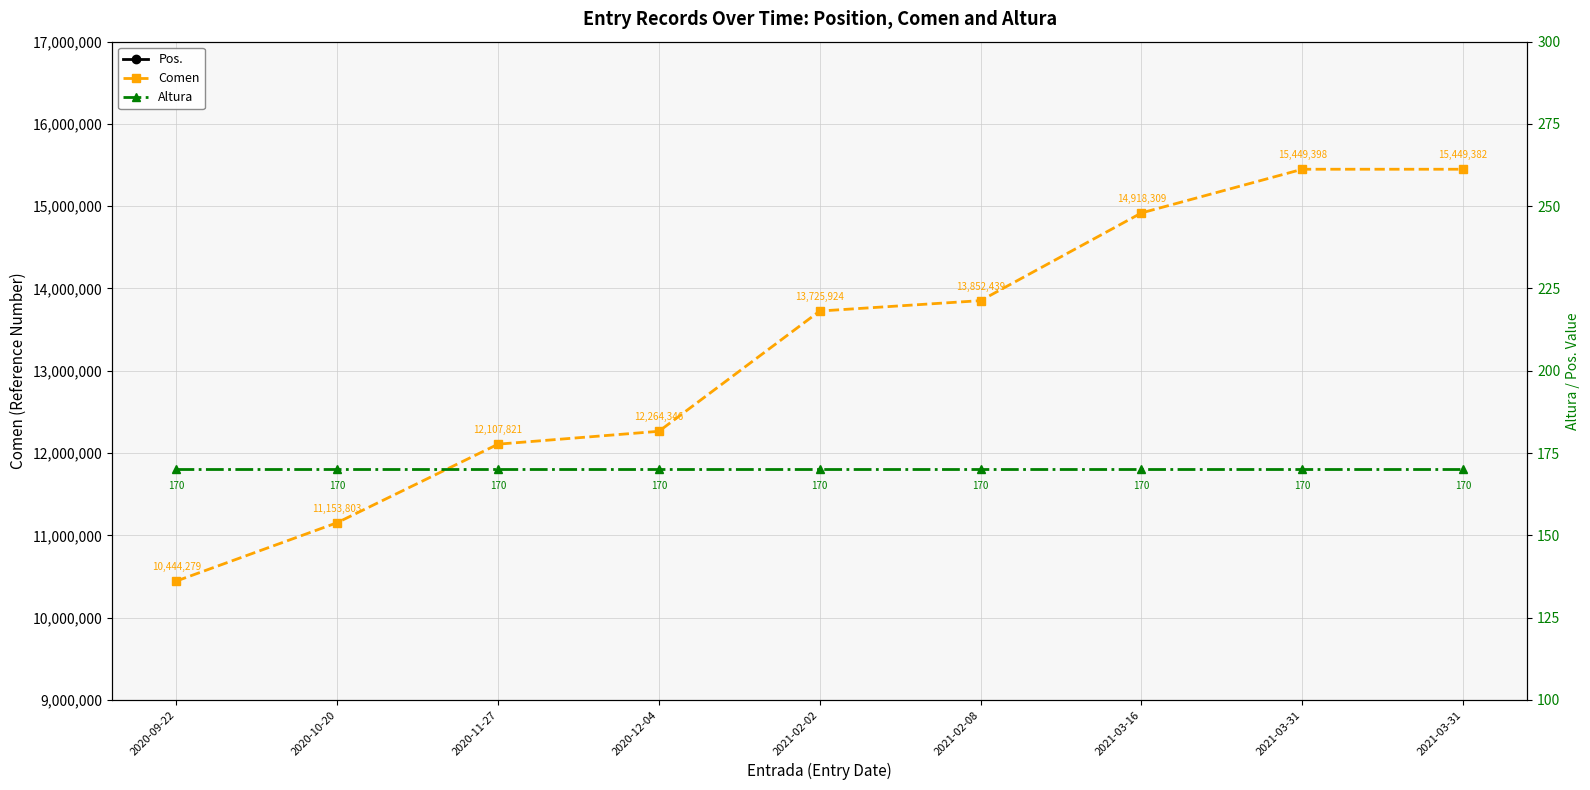

Does the chart display data point markers on the line(s)?

Yes